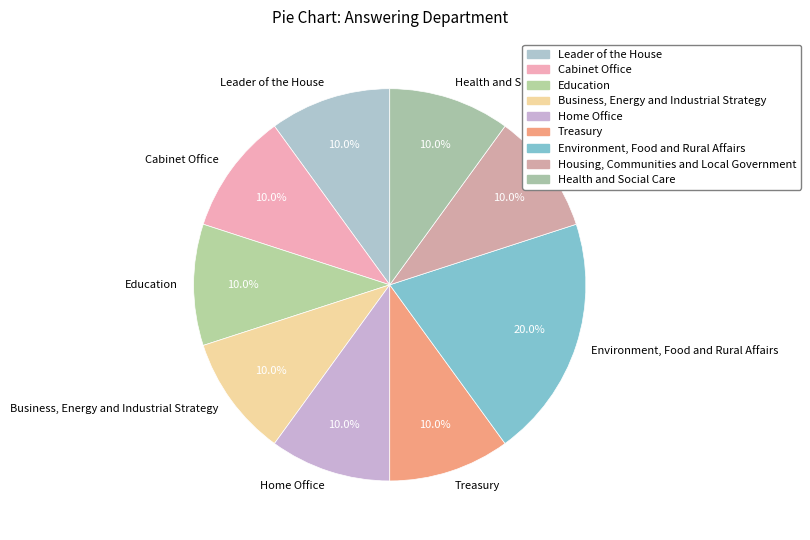

To the nearest percent, what is the difference between the largest and smallest slice percentages?

10%